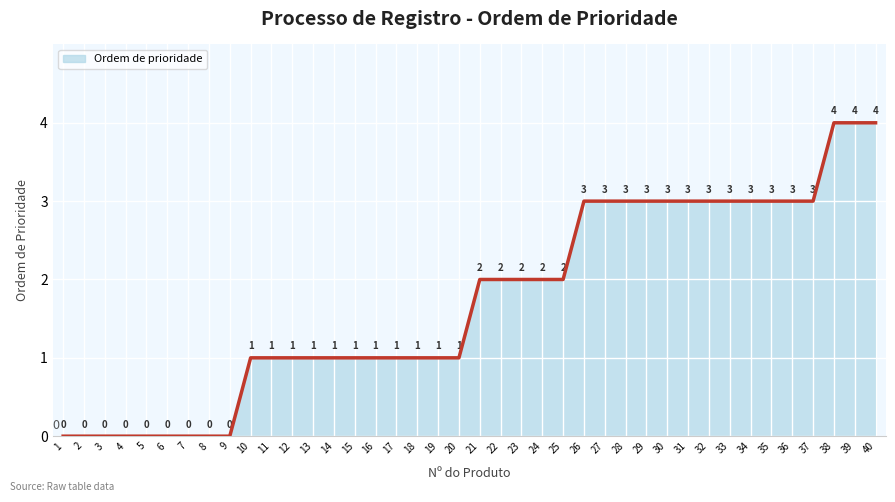

How many lines are shown in the chart?

1